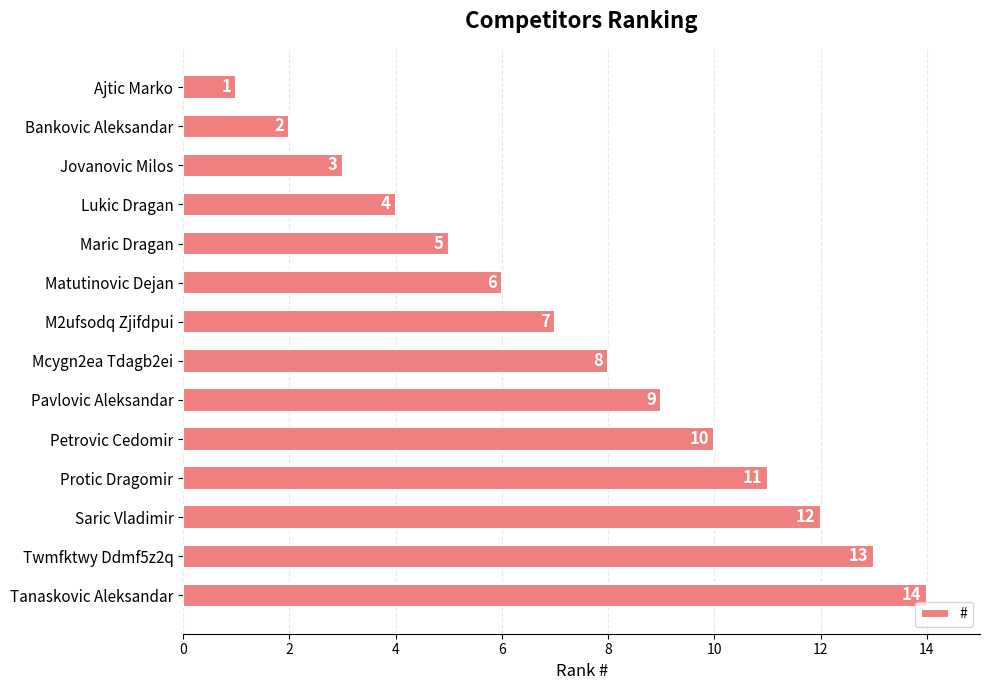

The chart shows a value of 1 at Ajtic Marko. True or false?

True